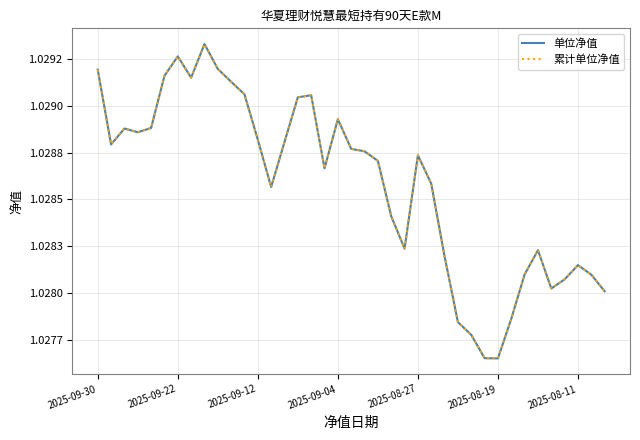

Does the chart display data point markers on the line(s)?

No